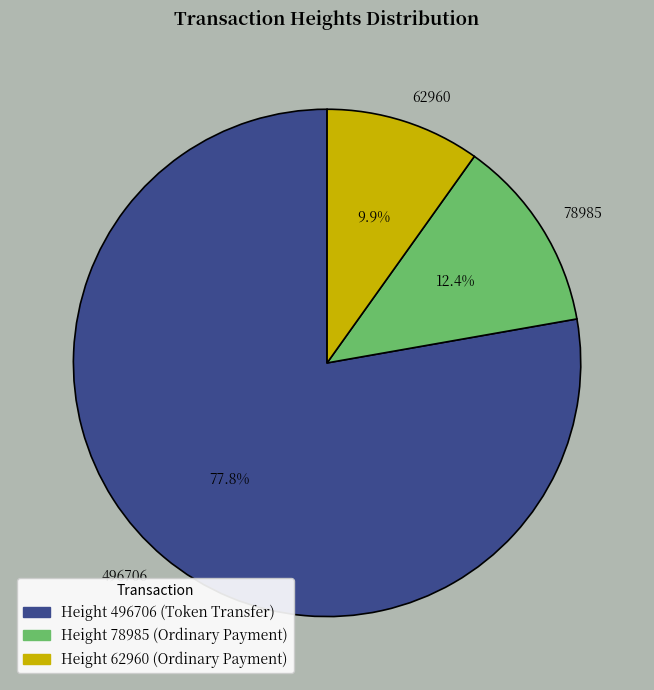

Do Height 62960 (Ordinary Payment) and Height 78985 (Ordinary Payment) together represent more than half of the pie?

No